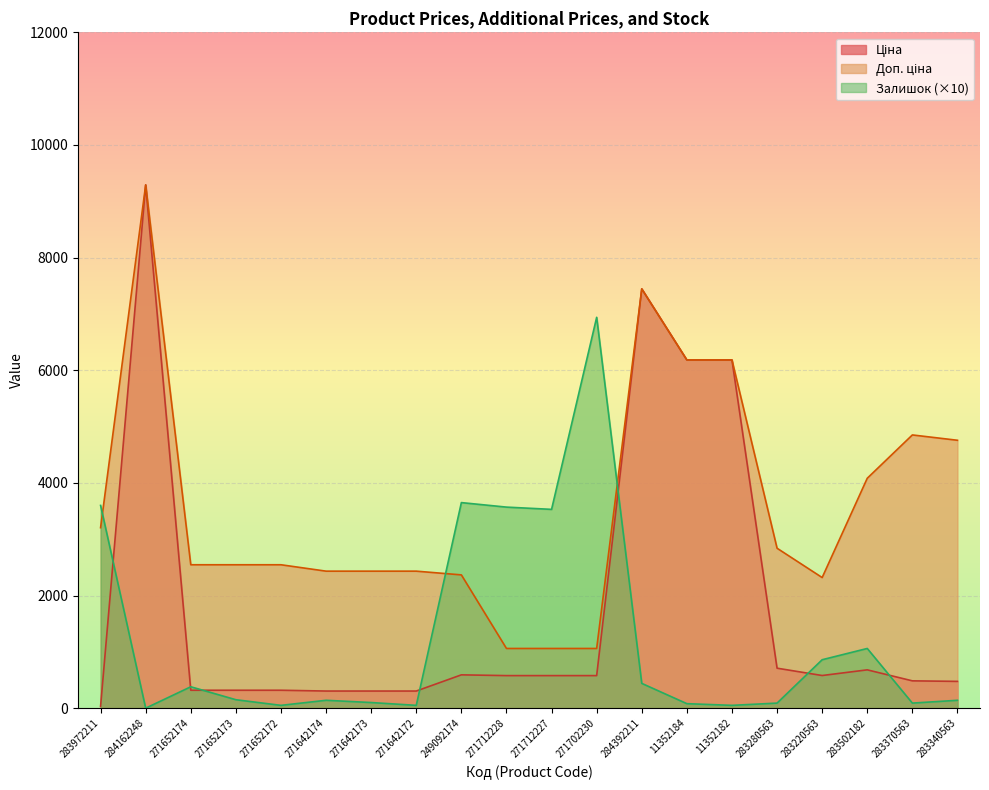

How many values in the Ціна series are below 578?

9